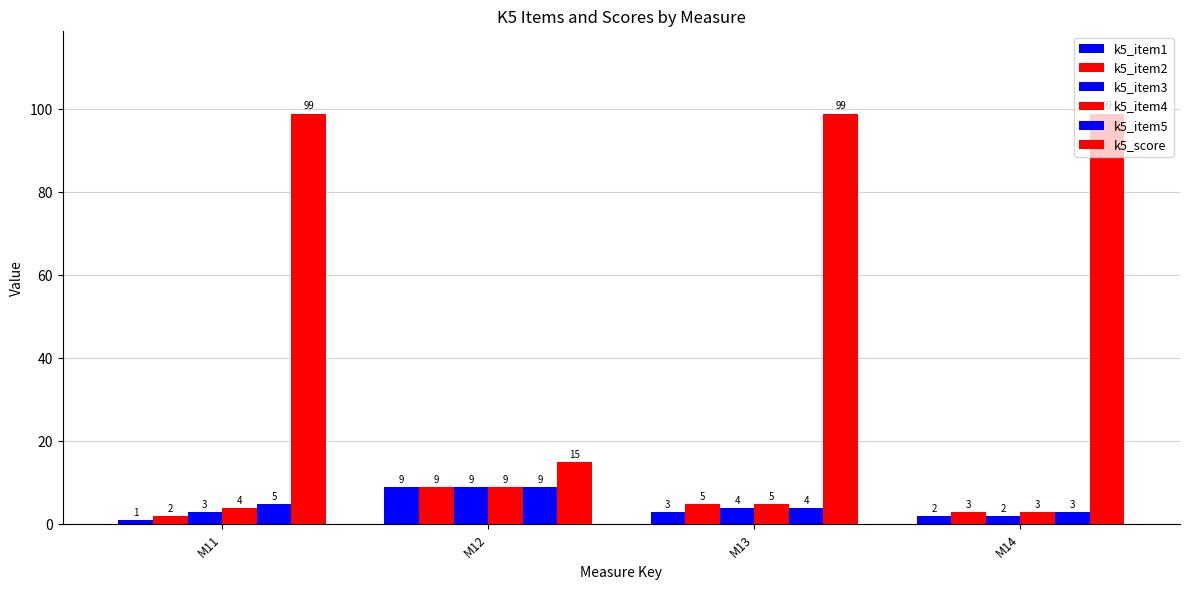

What is the average value of the k5_score series?

78